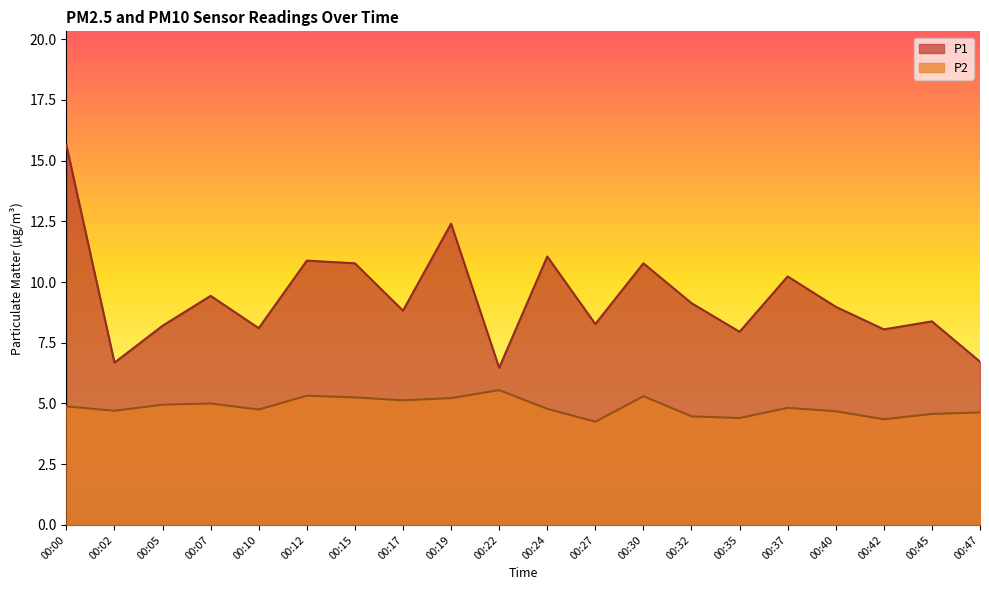

The value of P1 at 00:32 is 9.1. True or false?

True